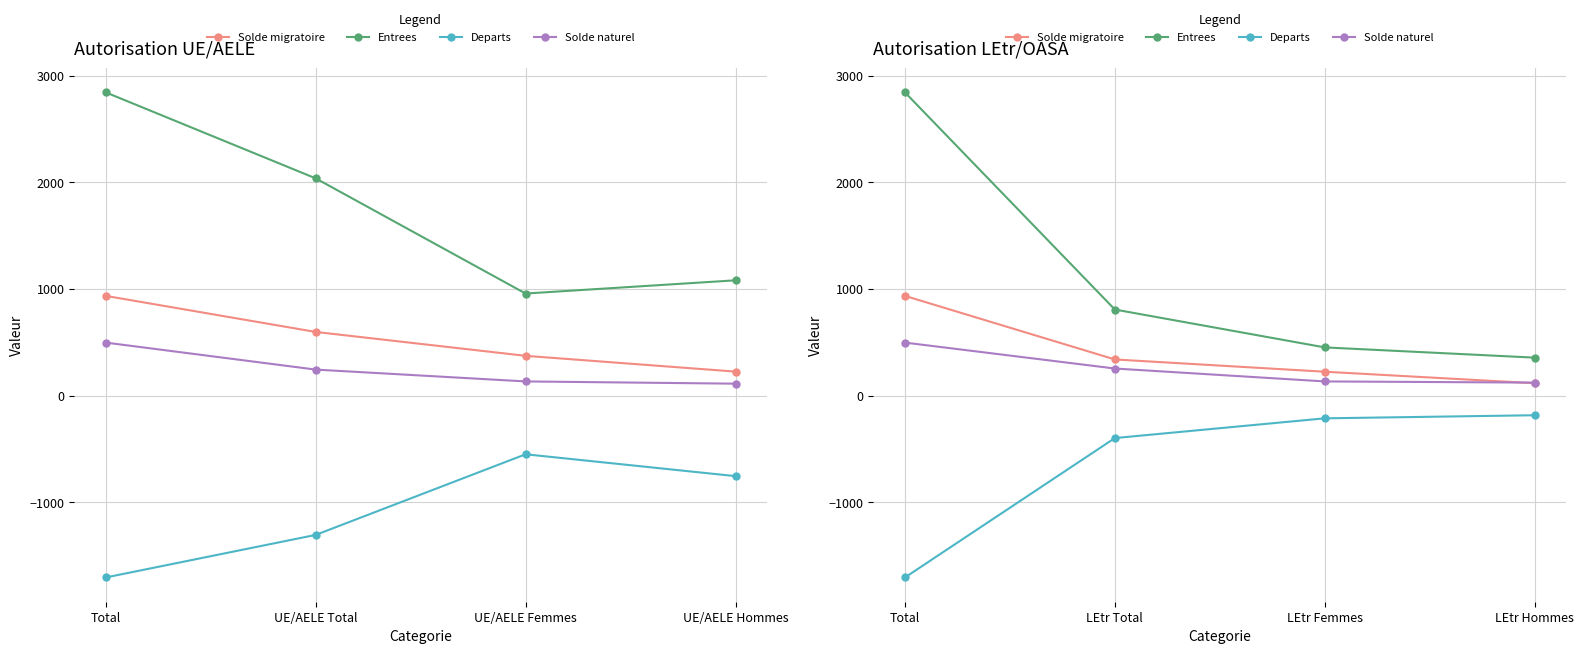

Does the chart have visible grid lines?

Yes